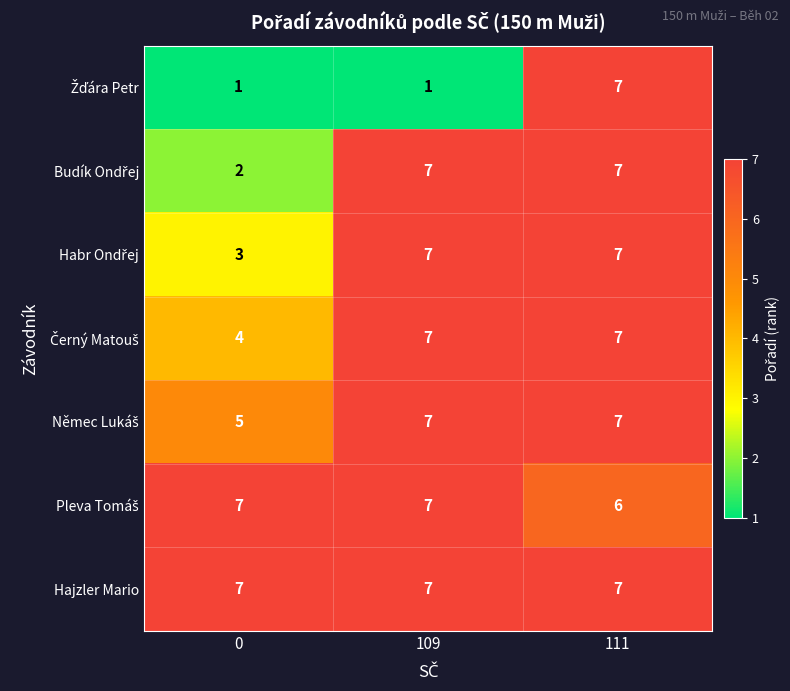

At how many categories does at least one series exceed 5?

3